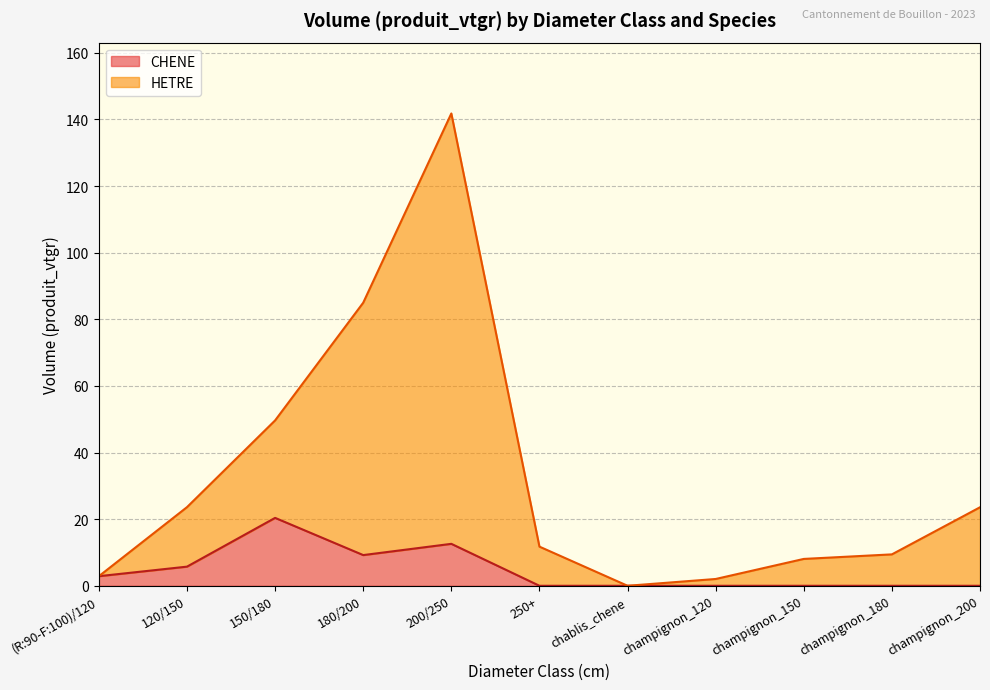

How many values in HETRE are above zero?

10